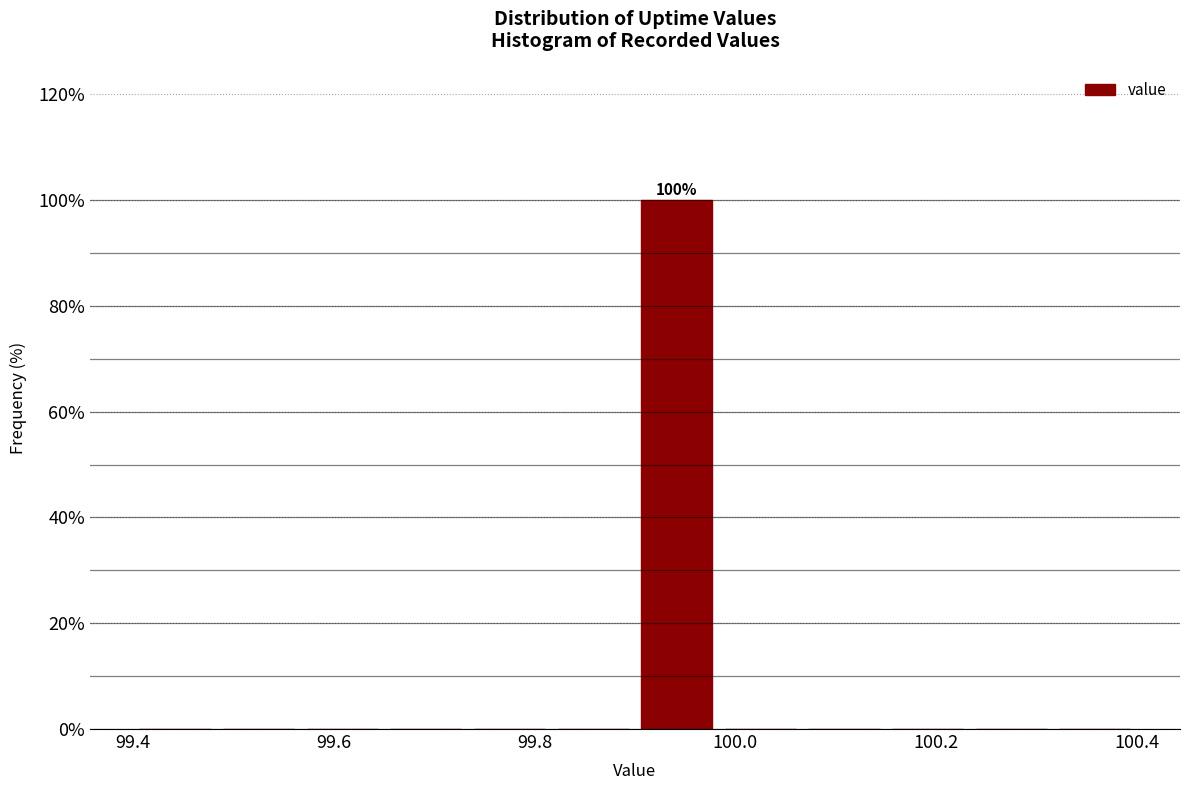

Over which range of the x-axis is the bar tallest?

99.90 to 99.98